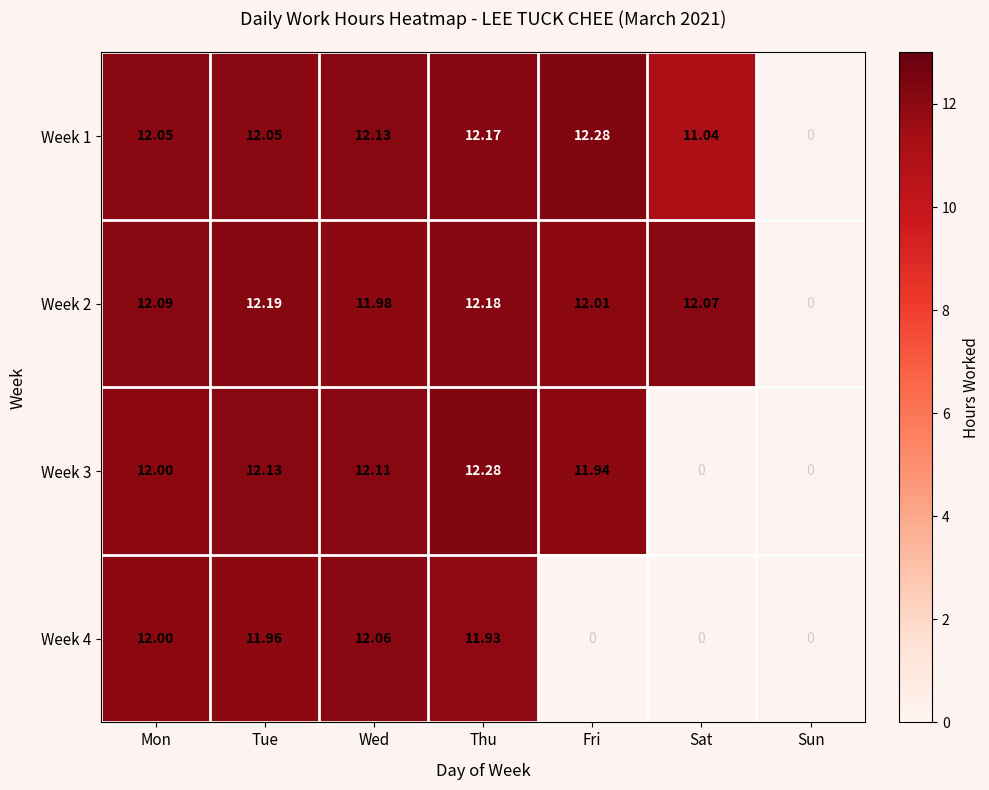

Is the value of Week 2 at Thu greater than the value of Week 3 at Mon?

Yes